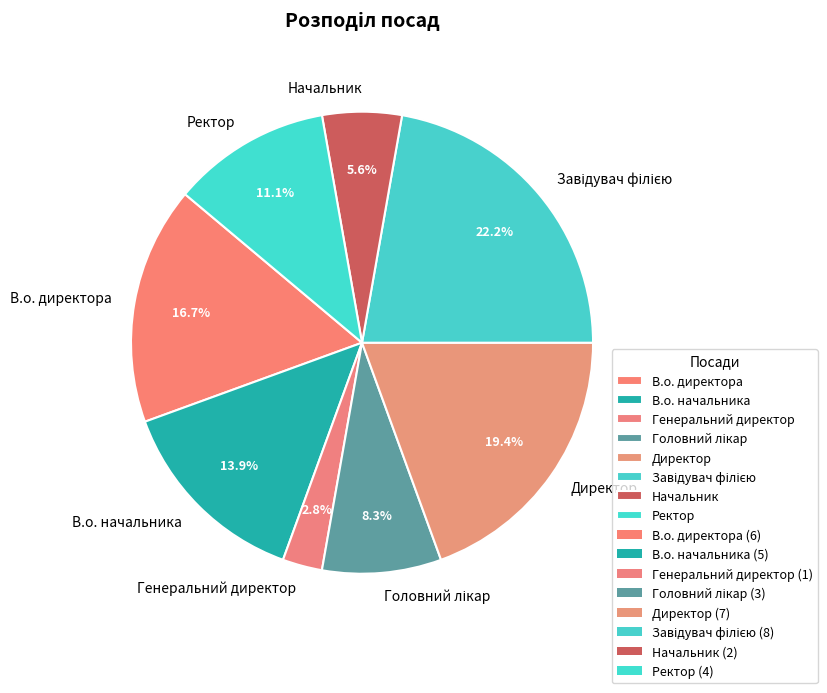

What portion of the pie excludes В.о. начальника?

86.1%